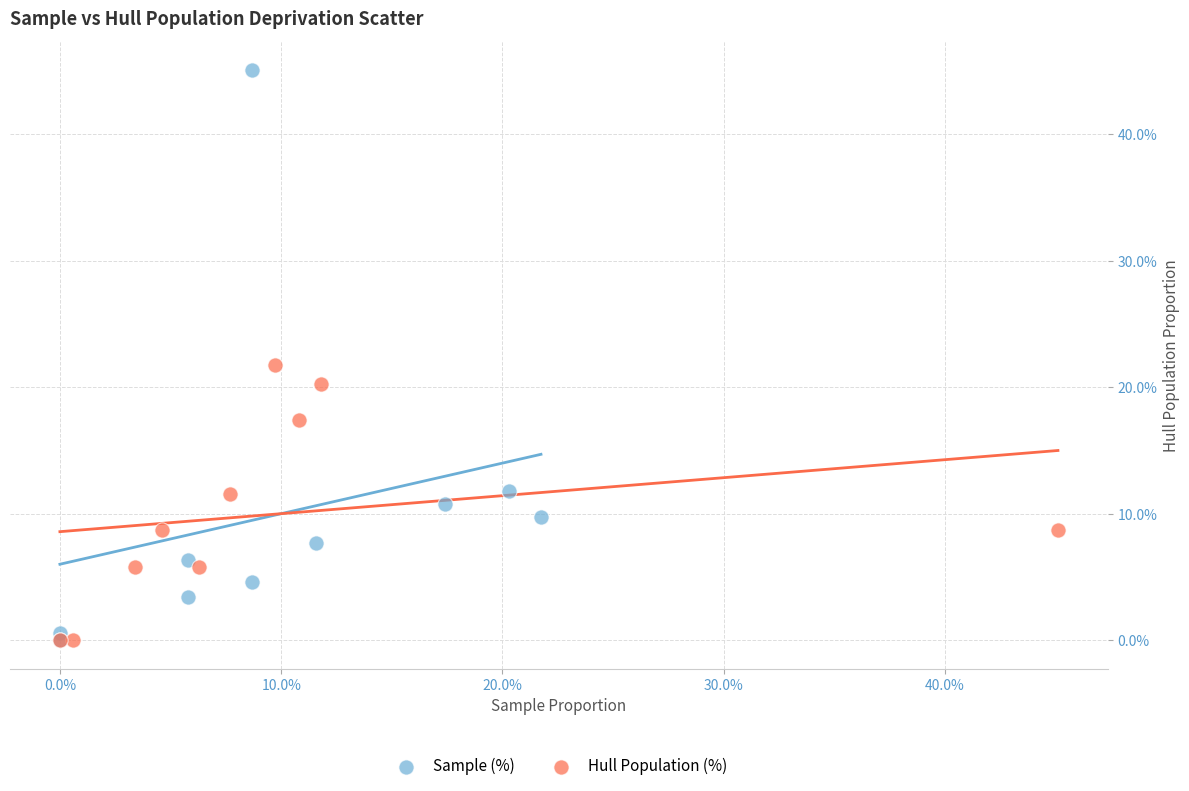

What are all the series names shown in the legend?

Sample (%), Hull Population (%)